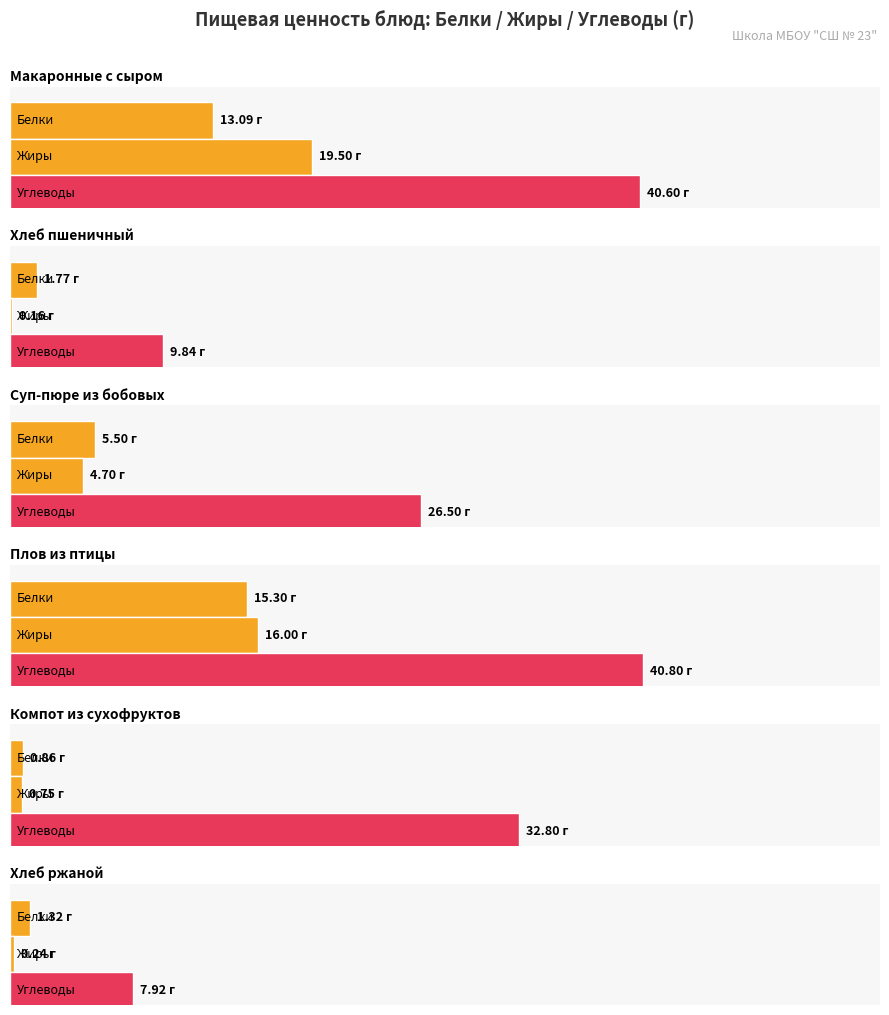

Does the chart contain any negative values?

No